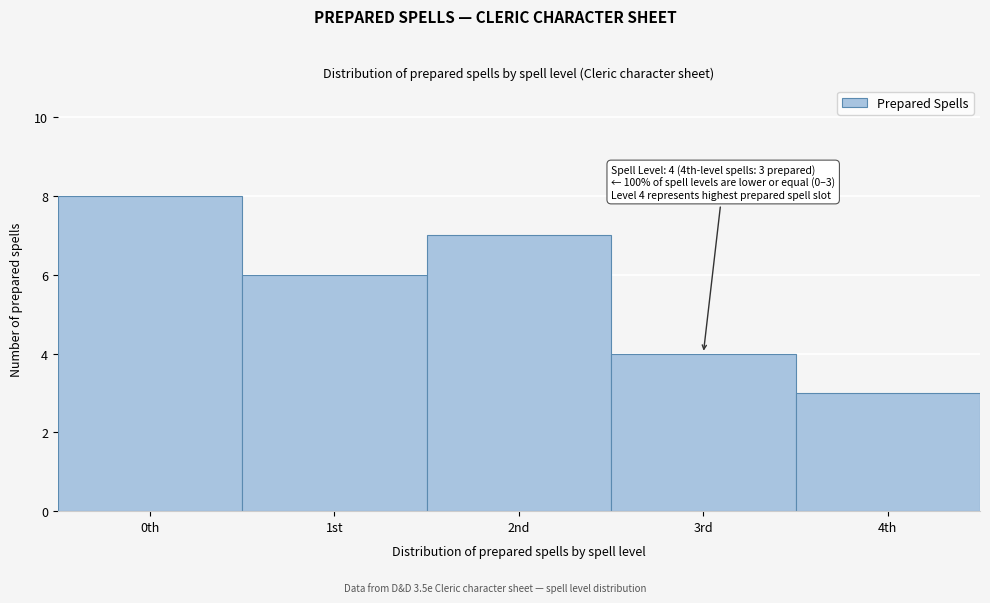

Reading right to left, extract all data points from this chart.

4th=3	3rd=4	2nd=7	1st=6	0th=8